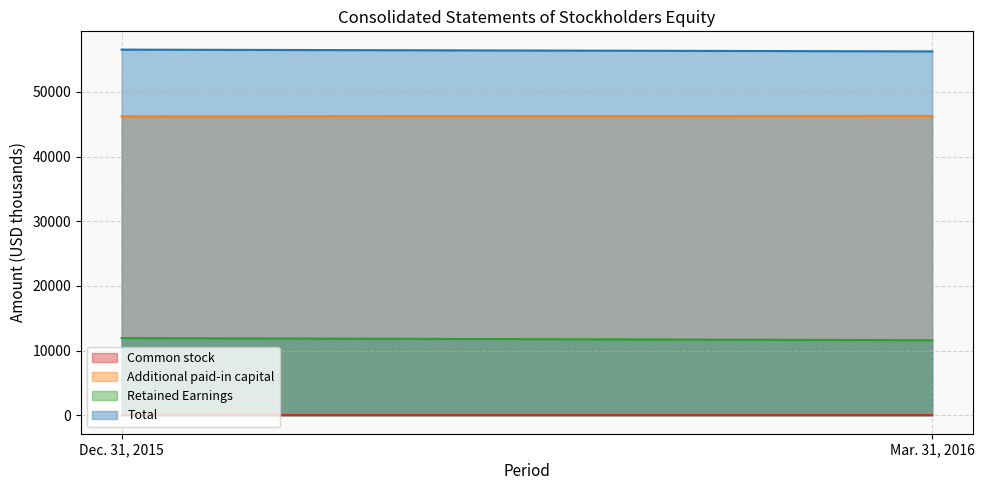

At which label does Common stock reach its peak?

Dec. 31, 2015